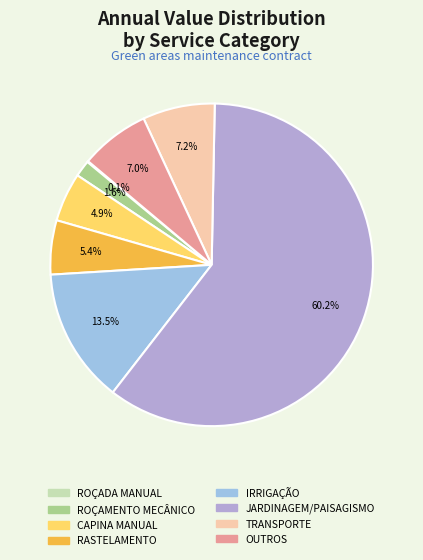

To the nearest percent, what is the difference between the largest and smallest slice percentages?

60%